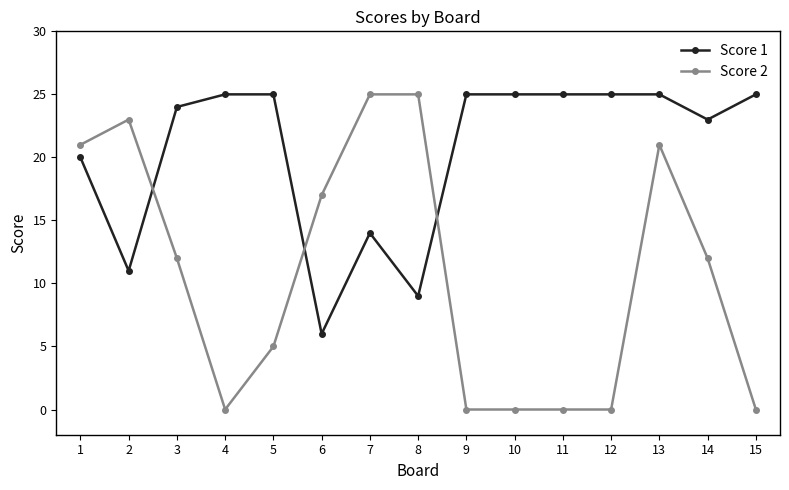

Reading left to right, what are all the values shown in this chart?

Score 1: 1=20	2=11	3=24	4=25	5=25	6=6	7=14	8=9	9=25	10=25	11=25	12=25	13=25	14=23	15=25
Score 2: 1=21	2=23	3=12	4=0	5=5	6=17	7=25	8=25	9=0	10=0	11=0	12=0	13=21	14=12	15=0